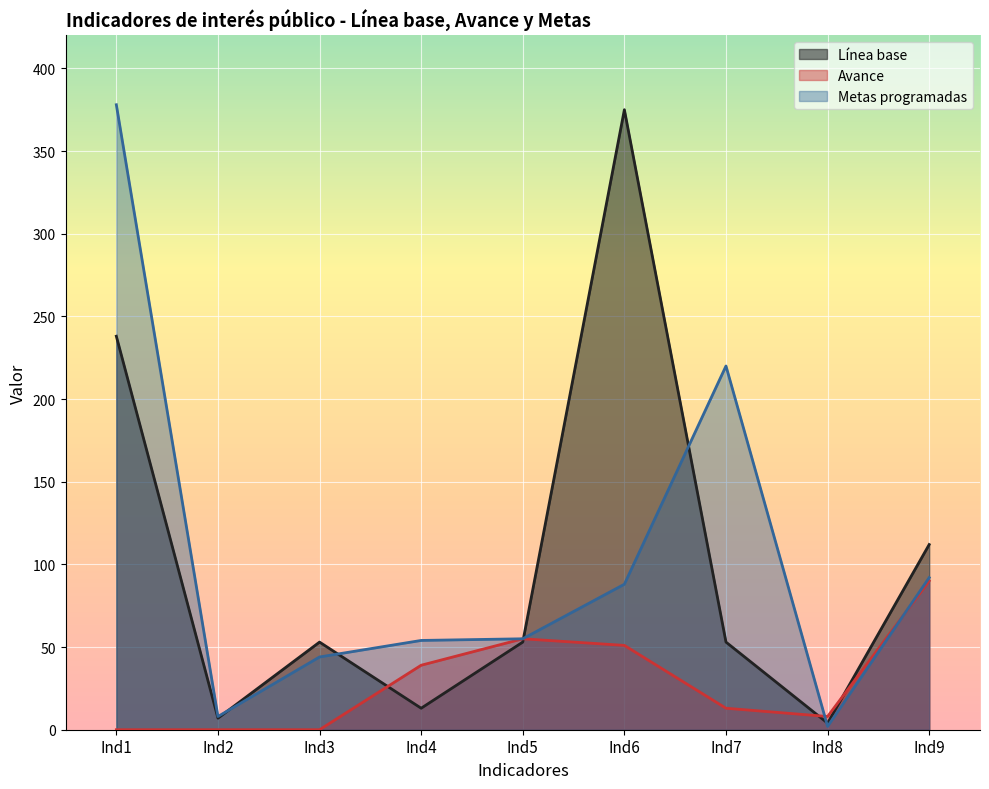

The value of Metas programadas at Ind8 is 2. True or false?

True